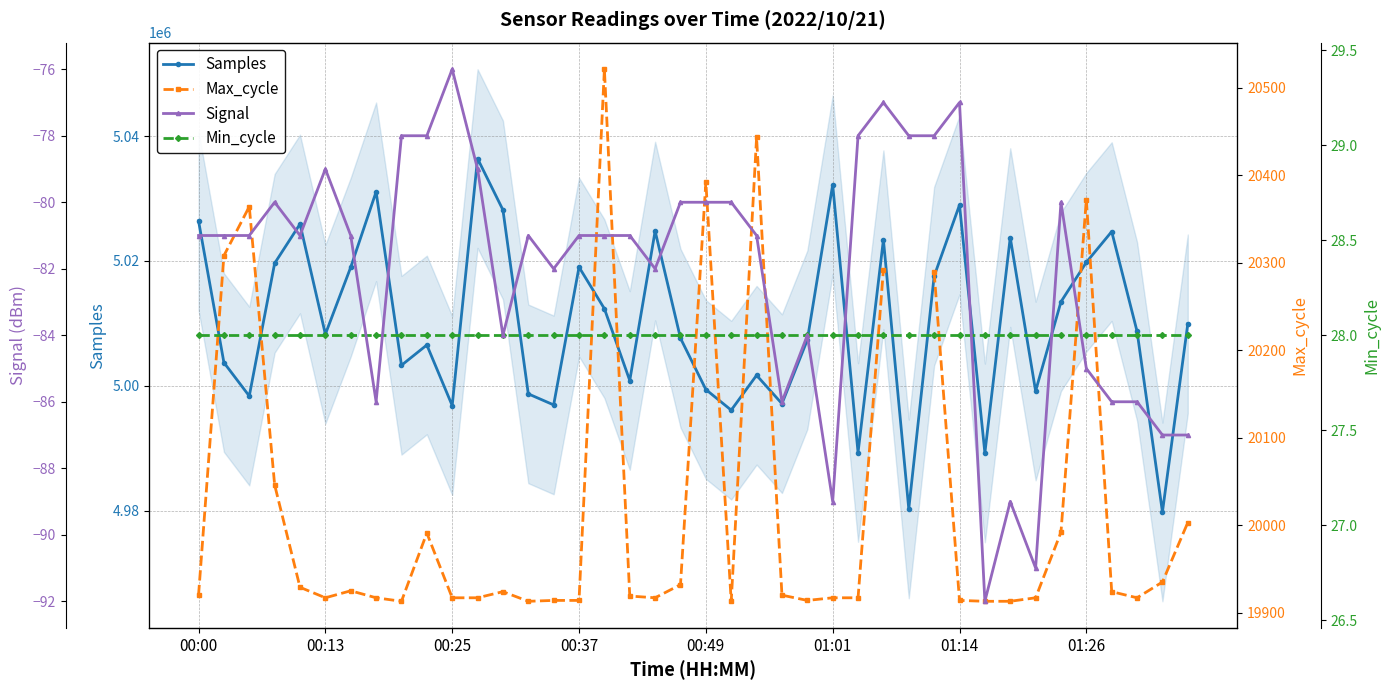

What is the highest value of the Samples series?

5036411